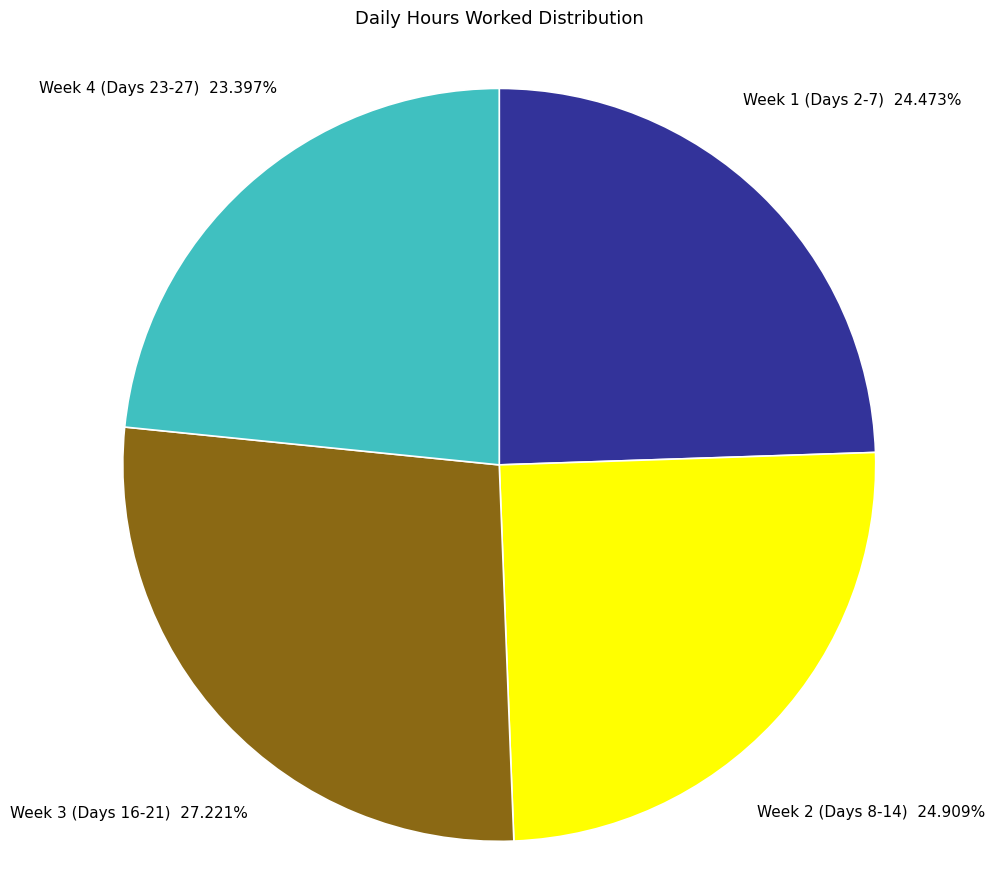

Which slice is the smallest?

Week 4 (Days 23-27)